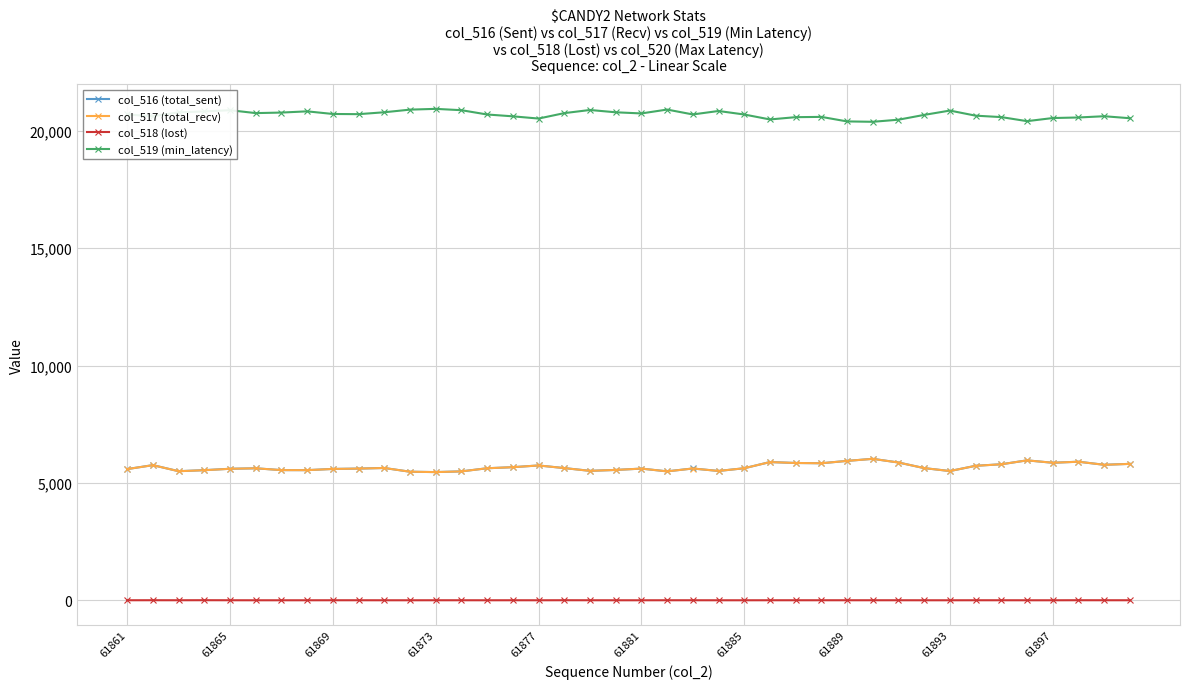

Count the col_518 (lost) values in the range 0 to 1.

36